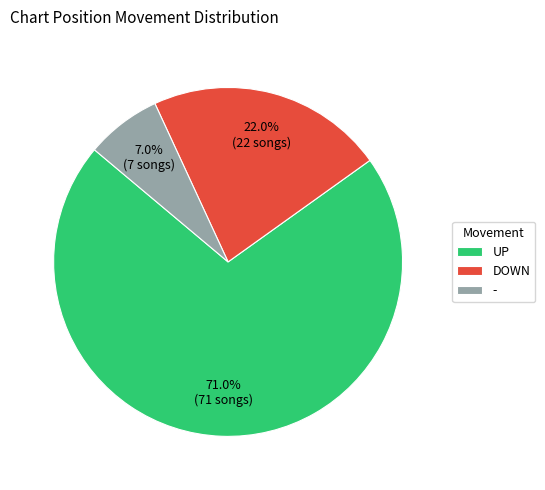

Do - and UP together represent more than half of the pie?

Yes